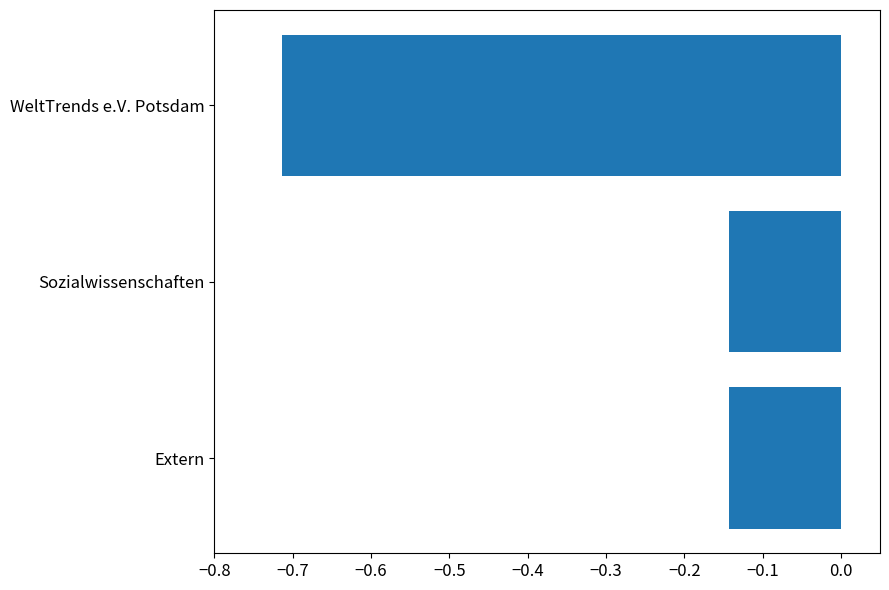

At which category does the chart reach its minimum across all series?

WeltTrends e.V. Potsdam